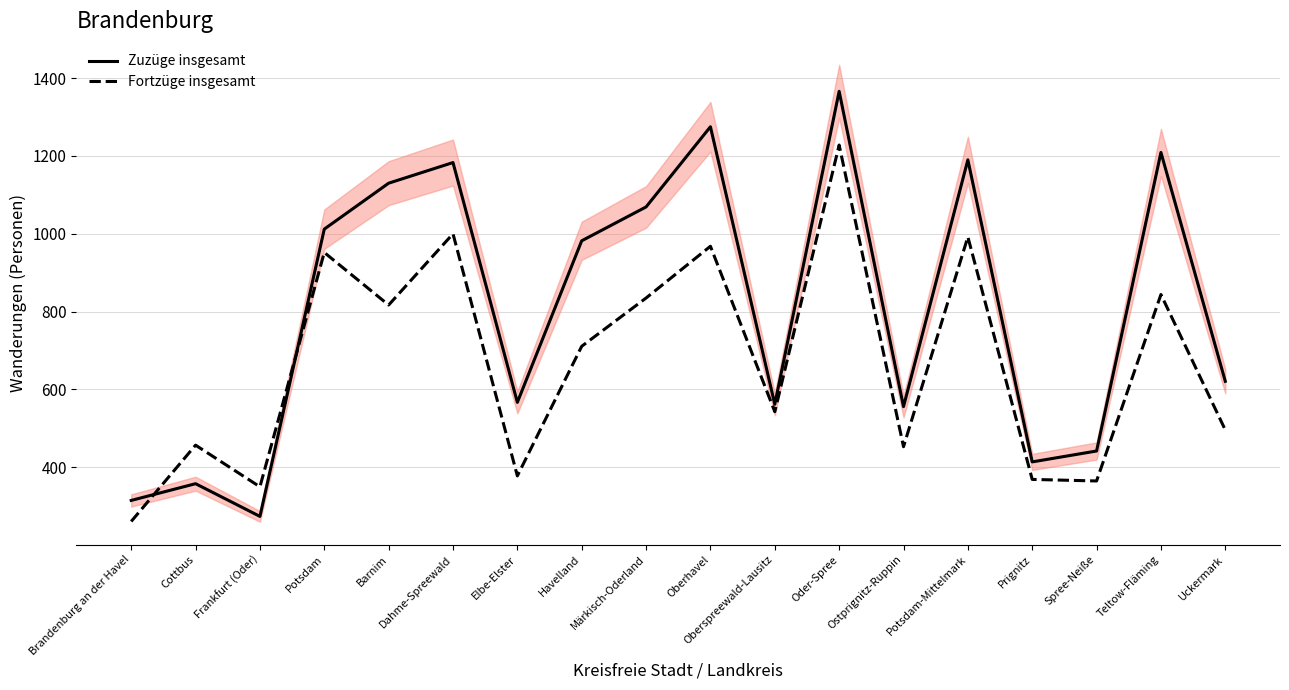

Between which two adjacent categories do Fortzüge insgesamt and Zuzüge insgesamt first intersect?

Brandenburg an der Havel and Cottbus